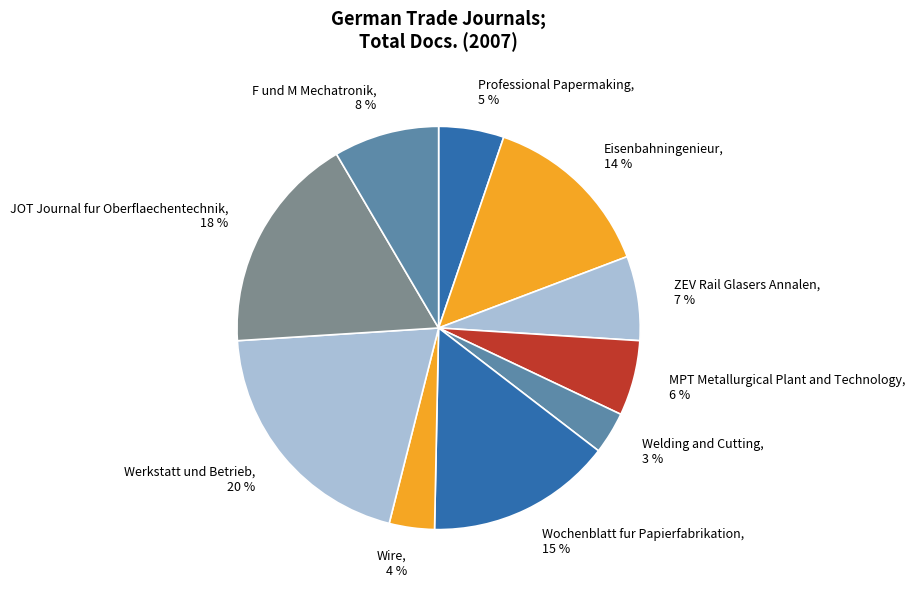

Which slice is the largest?

Werkstatt und Betrieb